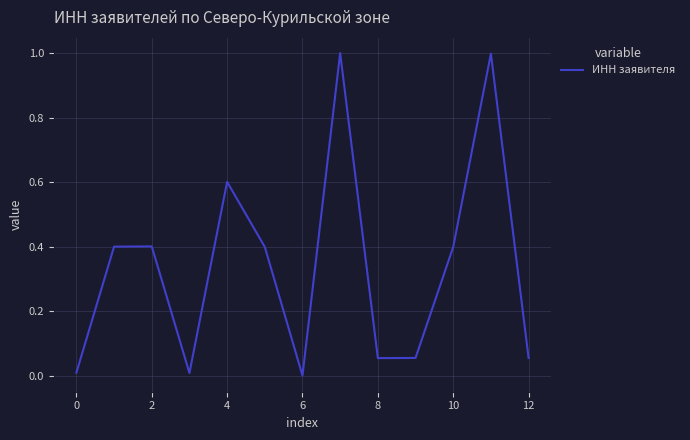

What is the difference between the maximum and minimum values?

1.0